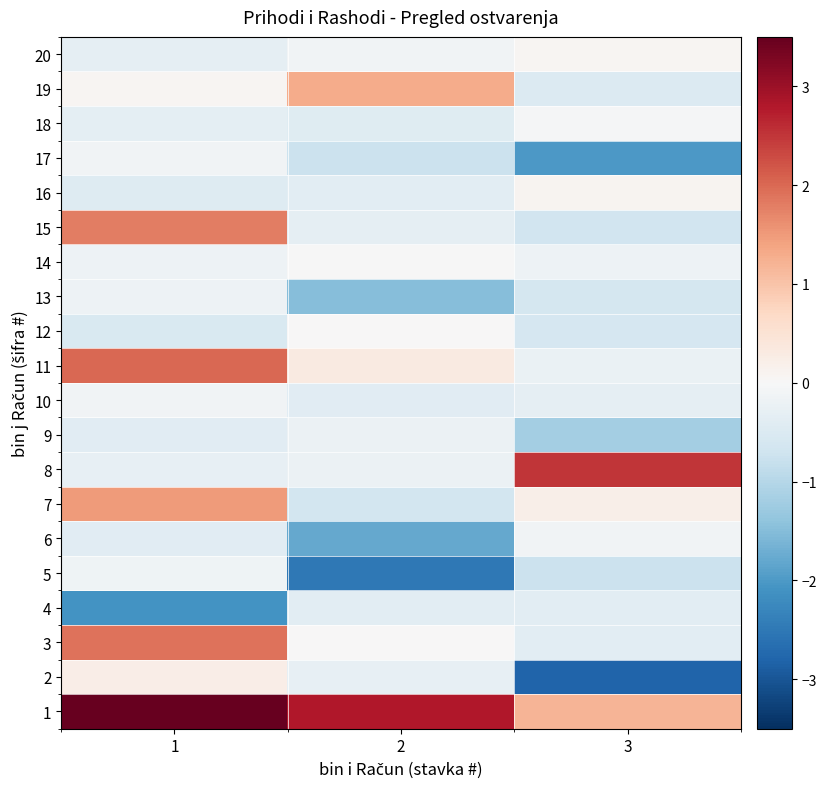

Count the number of data series in this chart.

20